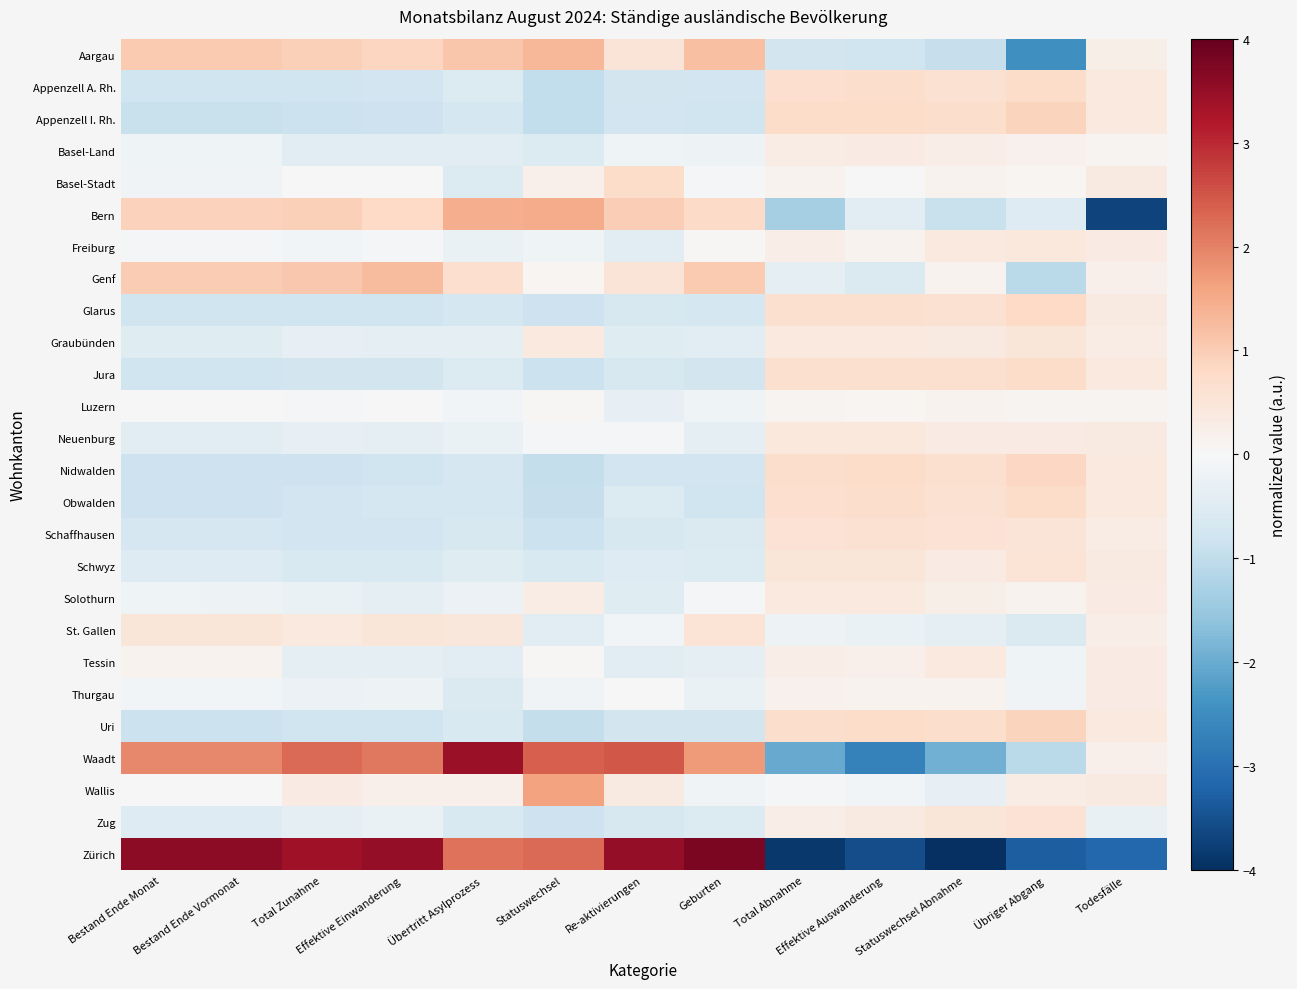

Reading left to right, extract all data points from this chart.

Aargau: Bestand Ende Monat=1.1	Bestand Ende Vormonat=1.1	Total Zunahme=1.0	Effektive Einwanderung=0.9	Übertritt Asylprozess=1.1	Statuswechsel=1.3	Re-aktivierungen=0.5	Geburten=1.2	Total Abnahme=-0.7	Effektive Auswanderung=-0.8	Statuswechsel Abnahme=-0.9	Übriger Abgang=-2.4	Todesfälle=0.2
Appenzell A. Rh.: Bestand Ende Monat=-0.8	Bestand Ende Vormonat=-0.8	Total Zunahme=-0.8	Effektive Einwanderung=-0.8	Übertritt Asylprozess=-0.5	Statuswechsel=-1.0	Re-aktivierungen=-0.7	Geburten=-0.8	Total Abnahme=0.7	Effektive Auswanderung=0.7	Statuswechsel Abnahme=0.6	Übriger Abgang=0.7	Todesfälle=0.4
Appenzell I. Rh.: Bestand Ende Monat=-0.9	Bestand Ende Vormonat=-0.9	Total Zunahme=-0.9	Effektive Einwanderung=-0.8	Übertritt Asylprozess=-0.7	Statuswechsel=-1.0	Re-aktivierungen=-0.8	Geburten=-0.8	Total Abnahme=0.7	Effektive Auswanderung=0.7	Statuswechsel Abnahme=0.7	Übriger Abgang=0.9	Todesfälle=0.4
Basel-Land: Bestand Ende Monat=-0.2	Bestand Ende Vormonat=-0.2	Total Zunahme=-0.4	Effektive Einwanderung=-0.4	Übertritt Asylprozess=-0.4	Statuswechsel=-0.6	Re-aktivierungen=-0.2	Geburten=-0.2	Total Abnahme=0.3	Effektive Auswanderung=0.3	Statuswechsel Abnahme=0.3	Übriger Abgang=0.2	Todesfälle=0.1
Basel-Stadt: Bestand Ende Monat=-0.1	Bestand Ende Vormonat=-0.1	Total Zunahme=-0.0	Effektive Einwanderung=-0.0	Übertritt Asylprozess=-0.6	Statuswechsel=0.2	Re-aktivierungen=0.7	Geburten=-0.0	Total Abnahme=0.1	Effektive Auswanderung=0.0	Statuswechsel Abnahme=0.2	Übriger Abgang=0.1	Todesfälle=0.4
Bern: Bestand Ende Monat=0.9	Bestand Ende Vormonat=0.9	Total Zunahme=0.9	Effektive Einwanderung=0.8	Übertritt Asylprozess=1.5	Statuswechsel=1.5	Re-aktivierungen=1.0	Geburten=0.8	Total Abnahme=-1.3	Effektive Auswanderung=-0.4	Statuswechsel Abnahme=-0.9	Übriger Abgang=-0.5	Todesfälle=-3.7
Freiburg: Bestand Ende Monat=-0.1	Bestand Ende Vormonat=-0.1	Total Zunahme=-0.1	Effektive Einwanderung=-0.1	Übertritt Asylprozess=-0.3	Statuswechsel=-0.2	Re-aktivierungen=-0.4	Geburten=0.0	Total Abnahme=0.3	Effektive Auswanderung=0.1	Statuswechsel Abnahme=0.4	Übriger Abgang=0.4	Todesfälle=0.3
Genf: Bestand Ende Monat=1.0	Bestand Ende Vormonat=1.0	Total Zunahme=1.1	Effektive Einwanderung=1.3	Übertritt Asylprozess=0.7	Statuswechsel=0.1	Re-aktivierungen=0.5	Geburten=1.1	Total Abnahme=-0.3	Effektive Auswanderung=-0.6	Statuswechsel Abnahme=0.1	Übriger Abgang=-1.1	Todesfälle=0.2
Glarus: Bestand Ende Monat=-0.8	Bestand Ende Vormonat=-0.8	Total Zunahme=-0.8	Effektive Einwanderung=-0.8	Übertritt Asylprozess=-0.7	Statuswechsel=-0.8	Re-aktivierungen=-0.6	Geburten=-0.7	Total Abnahme=0.6	Effektive Auswanderung=0.6	Statuswechsel Abnahme=0.6	Übriger Abgang=0.8	Todesfälle=0.4
Graubünden: Bestand Ende Monat=-0.5	Bestand Ende Vormonat=-0.5	Total Zunahme=-0.3	Effektive Einwanderung=-0.4	Übertritt Asylprozess=-0.4	Statuswechsel=0.4	Re-aktivierungen=-0.5	Geburten=-0.4	Total Abnahme=0.4	Effektive Auswanderung=0.4	Statuswechsel Abnahme=0.4	Übriger Abgang=0.5	Todesfälle=0.3
Jura: Bestand Ende Monat=-0.8	Bestand Ende Vormonat=-0.8	Total Zunahme=-0.7	Effektive Einwanderung=-0.7	Übertritt Asylprozess=-0.6	Statuswechsel=-0.9	Re-aktivierungen=-0.6	Geburten=-0.7	Total Abnahme=0.6	Effektive Auswanderung=0.6	Statuswechsel Abnahme=0.6	Übriger Abgang=0.7	Todesfälle=0.4
Luzern: Bestand Ende Monat=-0.0	Bestand Ende Vormonat=-0.0	Total Zunahme=-0.0	Effektive Einwanderung=0.0	Übertritt Asylprozess=-0.1	Statuswechsel=0.0	Re-aktivierungen=-0.3	Geburten=-0.2	Total Abnahme=0.1	Effektive Auswanderung=0.1	Statuswechsel Abnahme=0.1	Übriger Abgang=0.1	Todesfälle=0.1
Neuenburg: Bestand Ende Monat=-0.4	Bestand Ende Vormonat=-0.4	Total Zunahme=-0.3	Effektive Einwanderung=-0.4	Übertritt Asylprozess=-0.3	Statuswechsel=-0.0	Re-aktivierungen=-0.1	Geburten=-0.4	Total Abnahme=0.4	Effektive Auswanderung=0.4	Statuswechsel Abnahme=0.3	Übriger Abgang=0.3	Todesfälle=0.4
Nidwalden: Bestand Ende Monat=-0.8	Bestand Ende Vormonat=-0.8	Total Zunahme=-0.8	Effektive Einwanderung=-0.8	Übertritt Asylprozess=-0.7	Statuswechsel=-1.0	Re-aktivierungen=-0.8	Geburten=-0.8	Total Abnahme=0.7	Effektive Auswanderung=0.7	Statuswechsel Abnahme=0.7	Übriger Abgang=0.8	Todesfälle=0.4
Obwalden: Bestand Ende Monat=-0.8	Bestand Ende Vormonat=-0.8	Total Zunahme=-0.8	Effektive Einwanderung=-0.7	Übertritt Asylprozess=-0.7	Statuswechsel=-0.9	Re-aktivierungen=-0.5	Geburten=-0.8	Total Abnahme=0.7	Effektive Auswanderung=0.7	Statuswechsel Abnahme=0.6	Übriger Abgang=0.7	Todesfälle=0.4
Schaffhausen: Bestand Ende Monat=-0.7	Bestand Ende Vormonat=-0.7	Total Zunahme=-0.8	Effektive Einwanderung=-0.8	Übertritt Asylprozess=-0.6	Statuswechsel=-0.9	Re-aktivierungen=-0.6	Geburten=-0.6	Total Abnahme=0.6	Effektive Auswanderung=0.6	Statuswechsel Abnahme=0.6	Übriger Abgang=0.5	Todesfälle=0.3
Schwyz: Bestand Ende Monat=-0.5	Bestand Ende Vormonat=-0.5	Total Zunahme=-0.6	Effektive Einwanderung=-0.6	Übertritt Asylprozess=-0.5	Statuswechsel=-0.6	Re-aktivierungen=-0.5	Geburten=-0.6	Total Abnahme=0.5	Effektive Auswanderung=0.5	Statuswechsel Abnahme=0.3	Übriger Abgang=0.6	Todesfälle=0.4
Solothurn: Bestand Ende Monat=-0.2	Bestand Ende Vormonat=-0.2	Total Zunahme=-0.3	Effektive Einwanderung=-0.3	Übertritt Asylprozess=-0.2	Statuswechsel=0.3	Re-aktivierungen=-0.5	Geburten=-0.1	Total Abnahme=0.4	Effektive Auswanderung=0.4	Statuswechsel Abnahme=0.2	Übriger Abgang=0.1	Todesfälle=0.3
St. Gallen: Bestand Ende Monat=0.5	Bestand Ende Vormonat=0.5	Total Zunahme=0.4	Effektive Einwanderung=0.5	Übertritt Asylprozess=0.4	Statuswechsel=-0.4	Re-aktivierungen=-0.1	Geburten=0.5	Total Abnahme=-0.2	Effektive Auswanderung=-0.3	Statuswechsel Abnahme=-0.4	Übriger Abgang=-0.6	Todesfälle=0.3
Tessin: Bestand Ende Monat=0.1	Bestand Ende Vormonat=0.1	Total Zunahme=-0.3	Effektive Einwanderung=-0.4	Übertritt Asylprozess=-0.5	Statuswechsel=0.0	Re-aktivierungen=-0.4	Geburten=-0.4	Total Abnahme=0.3	Effektive Auswanderung=0.2	Statuswechsel Abnahme=0.4	Übriger Abgang=-0.2	Todesfälle=0.3
Thurgau: Bestand Ende Monat=-0.1	Bestand Ende Vormonat=-0.1	Total Zunahme=-0.2	Effektive Einwanderung=-0.2	Übertritt Asylprozess=-0.6	Statuswechsel=-0.1	Re-aktivierungen=0.0	Geburten=-0.3	Total Abnahme=0.2	Effektive Auswanderung=0.1	Statuswechsel Abnahme=0.1	Übriger Abgang=-0.1	Todesfälle=0.3
Uri: Bestand Ende Monat=-0.9	Bestand Ende Vormonat=-0.9	Total Zunahme=-0.8	Effektive Einwanderung=-0.8	Übertritt Asylprozess=-0.6	Statuswechsel=-0.9	Re-aktivierungen=-0.7	Geburten=-0.7	Total Abnahme=0.7	Effektive Auswanderung=0.7	Statuswechsel Abnahme=0.7	Übriger Abgang=0.9	Todesfälle=0.4
Waadt: Bestand Ende Monat=1.9	Bestand Ende Vormonat=1.9	Total Zunahme=2.3	Effektive Einwanderung=2.1	Übertritt Asylprozess=3.5	Statuswechsel=2.4	Re-aktivierungen=2.5	Geburten=1.7	Total Abnahme=-2.0	Effektive Auswanderung=-2.7	Statuswechsel Abnahme=-1.9	Übriger Abgang=-1.1	Todesfälle=0.2
Wallis: Bestand Ende Monat=0.0	Bestand Ende Vormonat=0.0	Total Zunahme=0.3	Effektive Einwanderung=0.2	Übertritt Asylprozess=0.2	Statuswechsel=1.6	Re-aktivierungen=0.4	Geburten=-0.1	Total Abnahme=-0.1	Effektive Auswanderung=-0.1	Statuswechsel Abnahme=-0.3	Übriger Abgang=0.3	Todesfälle=0.4
Zug: Bestand Ende Monat=-0.5	Bestand Ende Vormonat=-0.5	Total Zunahme=-0.4	Effektive Einwanderung=-0.3	Übertritt Asylprozess=-0.6	Statuswechsel=-0.8	Re-aktivierungen=-0.6	Geburten=-0.5	Total Abnahme=0.3	Effektive Auswanderung=0.4	Statuswechsel Abnahme=0.5	Übriger Abgang=0.6	Todesfälle=-0.3
Zürich: Bestand Ende Monat=3.6	Bestand Ende Vormonat=3.6	Total Zunahme=3.4	Effektive Einwanderung=3.5	Übertritt Asylprozess=2.2	Statuswechsel=2.3	Re-aktivierungen=3.5	Geburten=3.8	Total Abnahme=-3.8	Effektive Auswanderung=-3.6	Statuswechsel Abnahme=-4.0	Übriger Abgang=-3.3	Todesfälle=-3.2